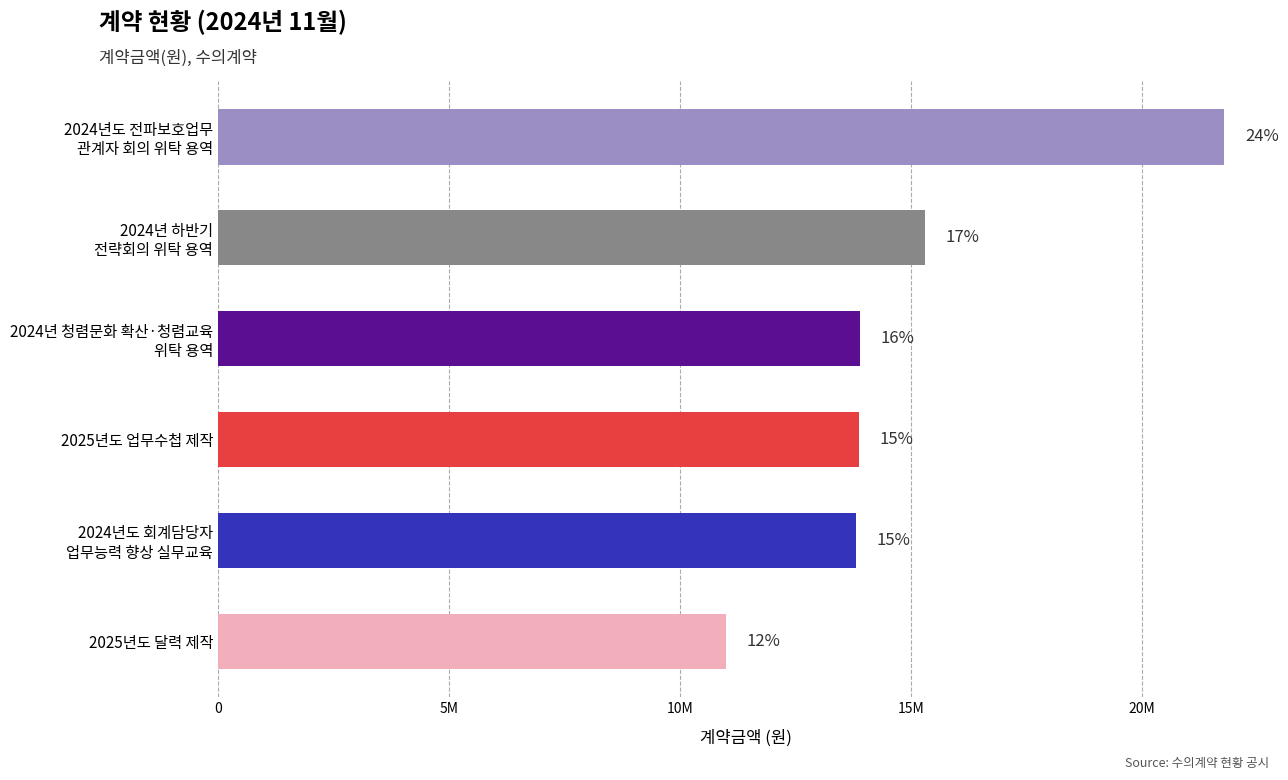

Are the bars grouped side by side (vs. stacked)?

No